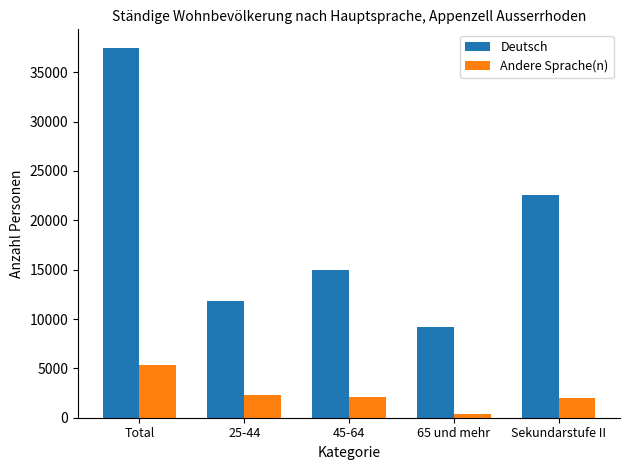

What is the sum of all Andere Sprache(n) values?

12061.8